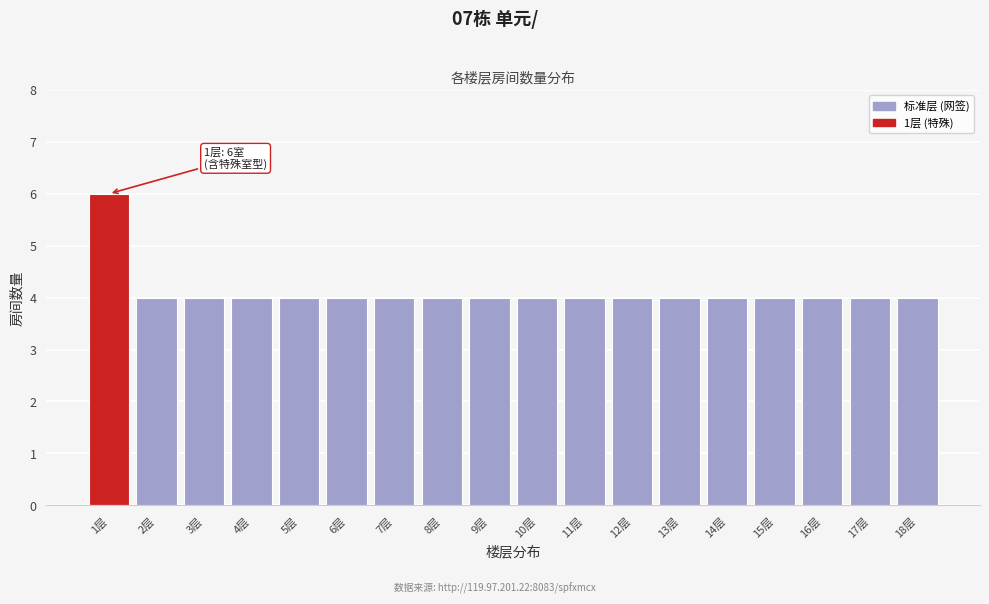

Reading right to left, extract all data points from this chart.

18层=4	17层=4	16层=4	15层=4	14层=4	13层=4	12层=4	11层=4	10层=4	9层=4	8层=4	7层=4	6层=4	5层=4	4层=4	3层=4	2层=4	1层=6